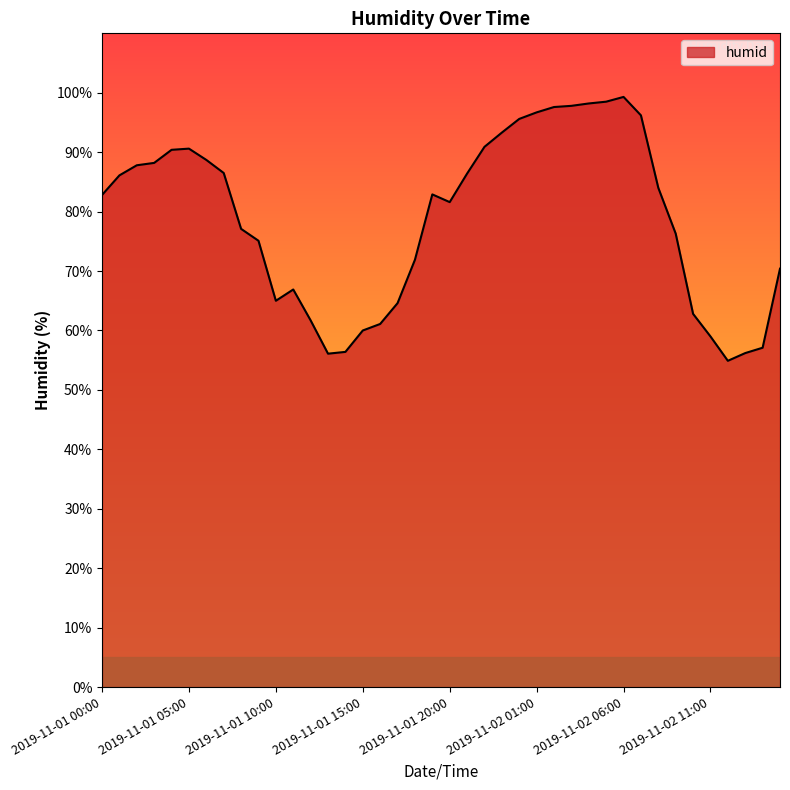

How many lines are shown in the chart?

1